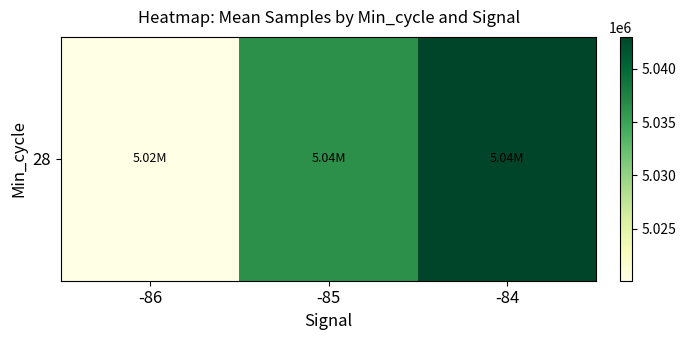

True or false: the data shows 5042980.0 at -84.

True